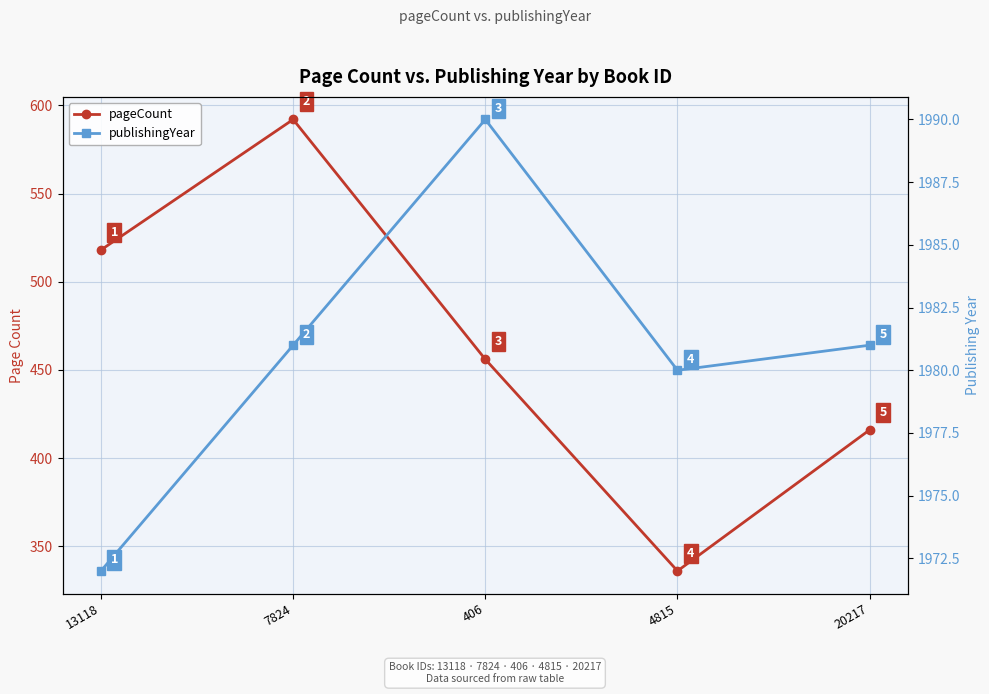

True or false: publishingYear and pageCount cross at least once.

False